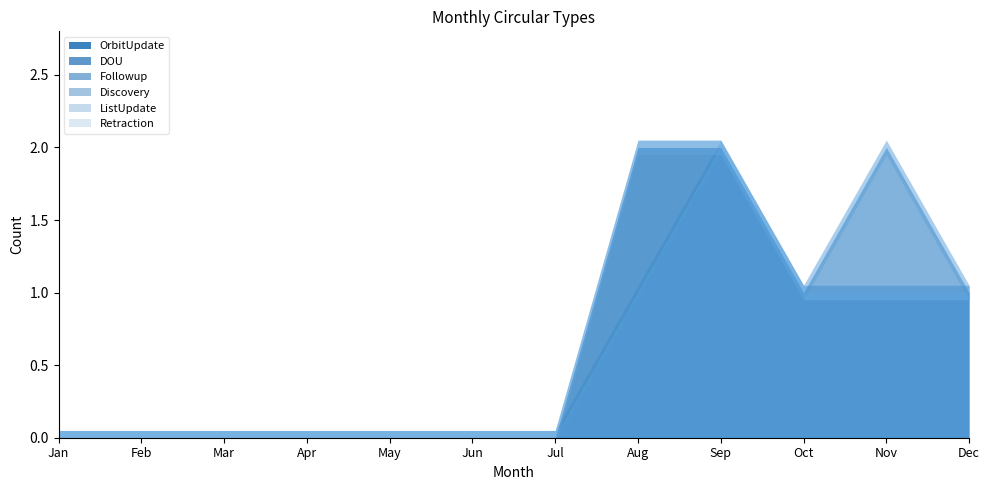

Which category has the highest value in the Followup series?

Nov